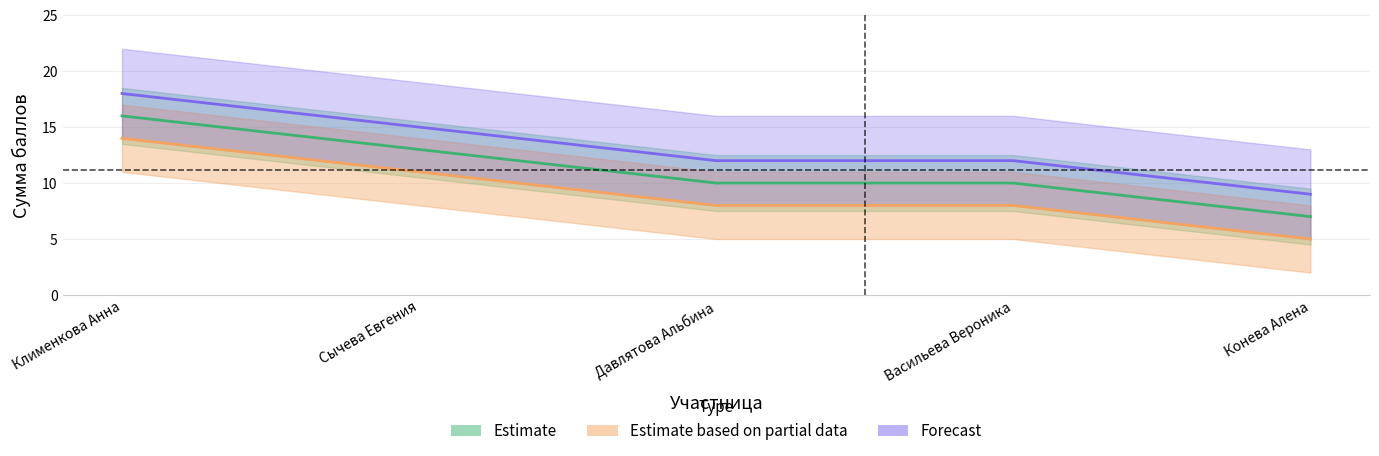

Reading left to right, what are all the values shown in this chart?

Estimate: 16	13	10	10	7
Estimate based on partial data: 14	11	8	8	5
Forecast: 18	15	12	12	9